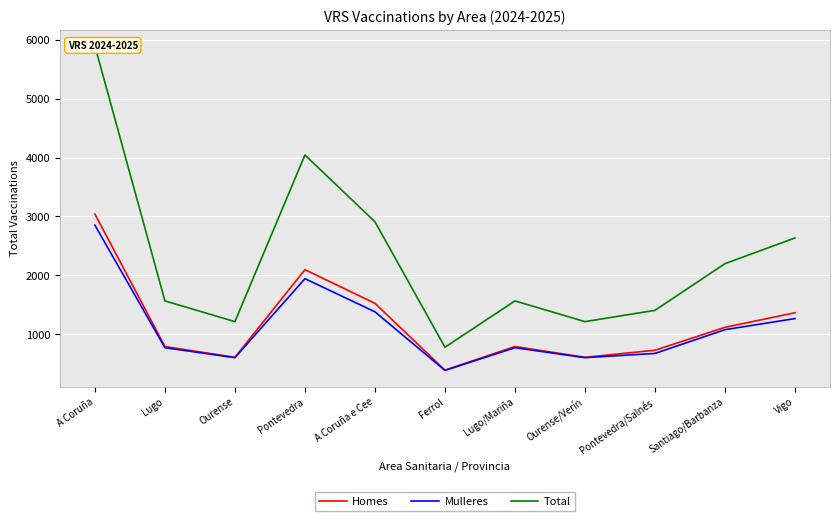

Count the number of categories in the chart.

11